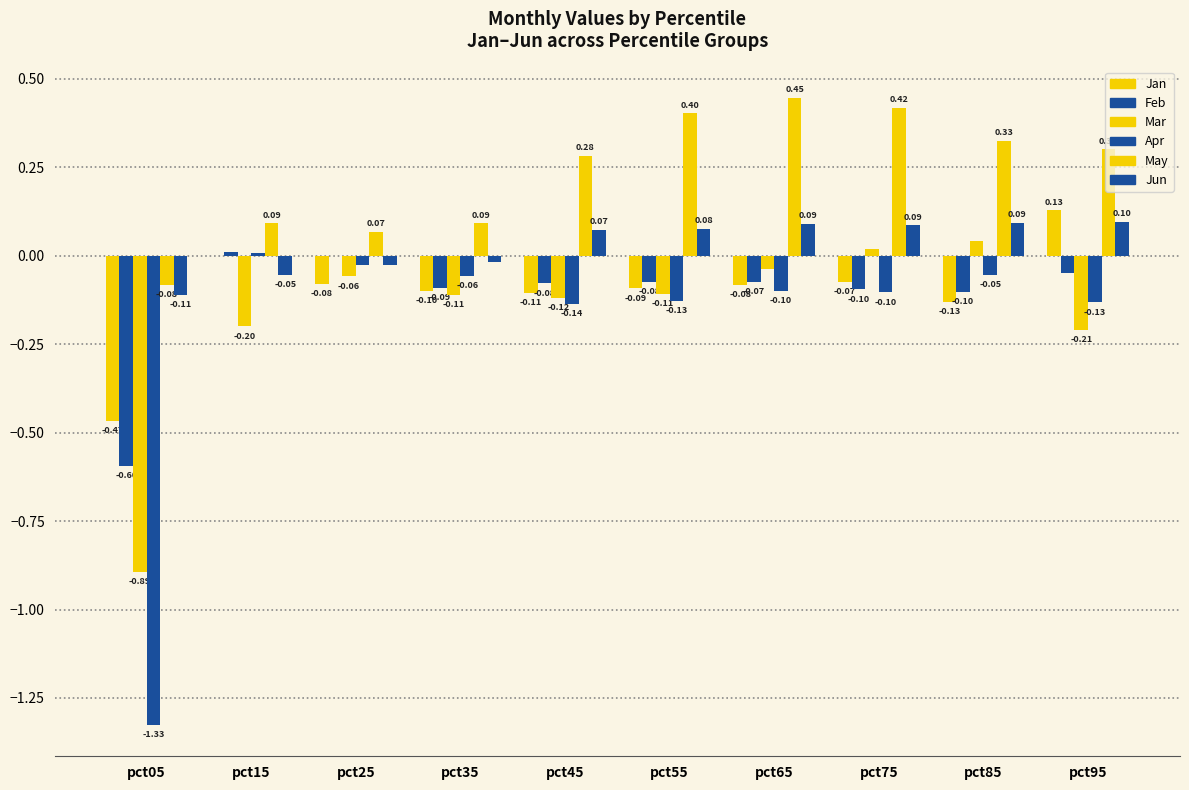

Where does the Feb series first go above 0?

pct15